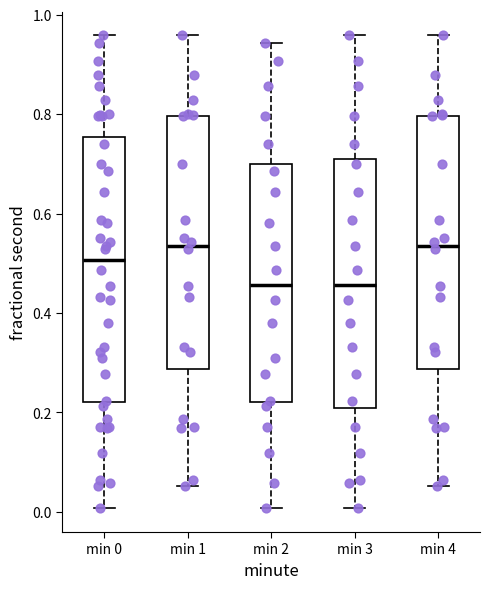

Reading left to right, transcribe this box plot: for each box, give where its median line is, the range the box spans, and where its two whiskers end, as read against the y-axis. The values are not printed on the chart, so give them approximately, as read against the axis.

min 0: median 0.50, box 0.22 to 0.76, whiskers 0.00 to 0.96
min 1: median 0.54, box 0.28 to 0.80, whiskers 0.06 to 0.96
min 2: median 0.46, box 0.22 to 0.70, whiskers 0.00 to 0.94
min 3: median 0.46, box 0.20 to 0.72, whiskers 0.00 to 0.96
min 4: median 0.54, box 0.28 to 0.80, whiskers 0.06 to 0.96